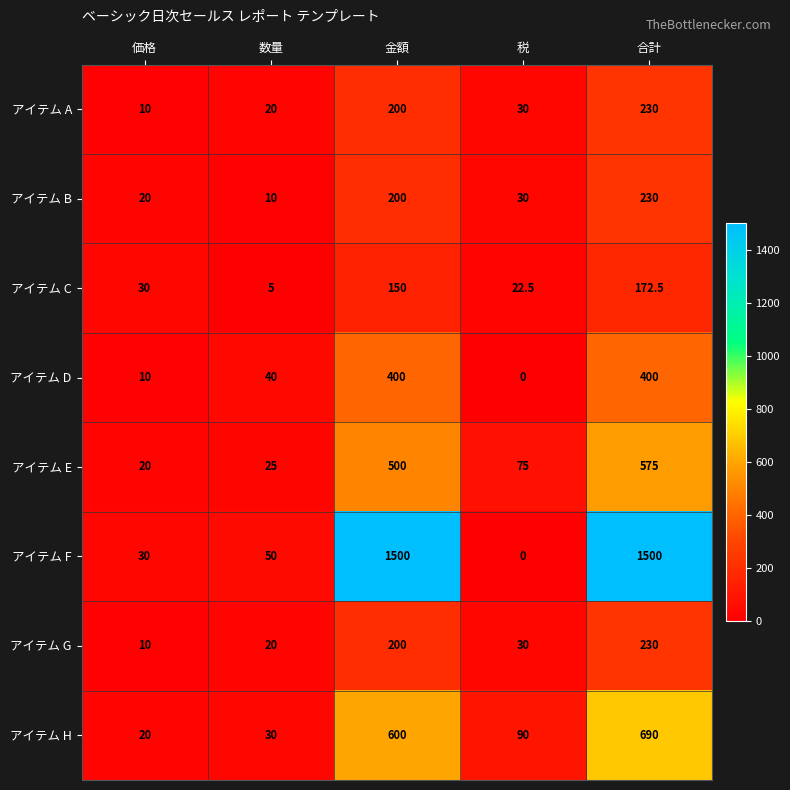

At which label does アイテム F reach its minimum?

税